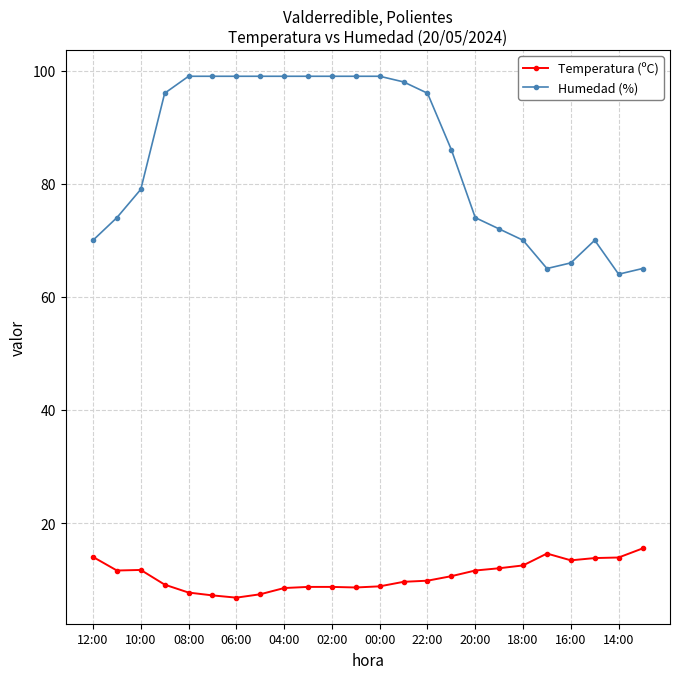

True or false: Humedad (%) and Temperatura (ºC) intersect in this chart.

False